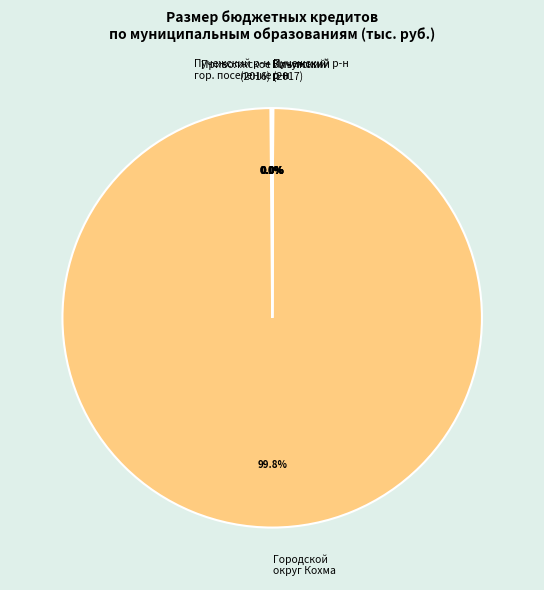

What is the largest slice in the pie chart?

Городской округ Кохма